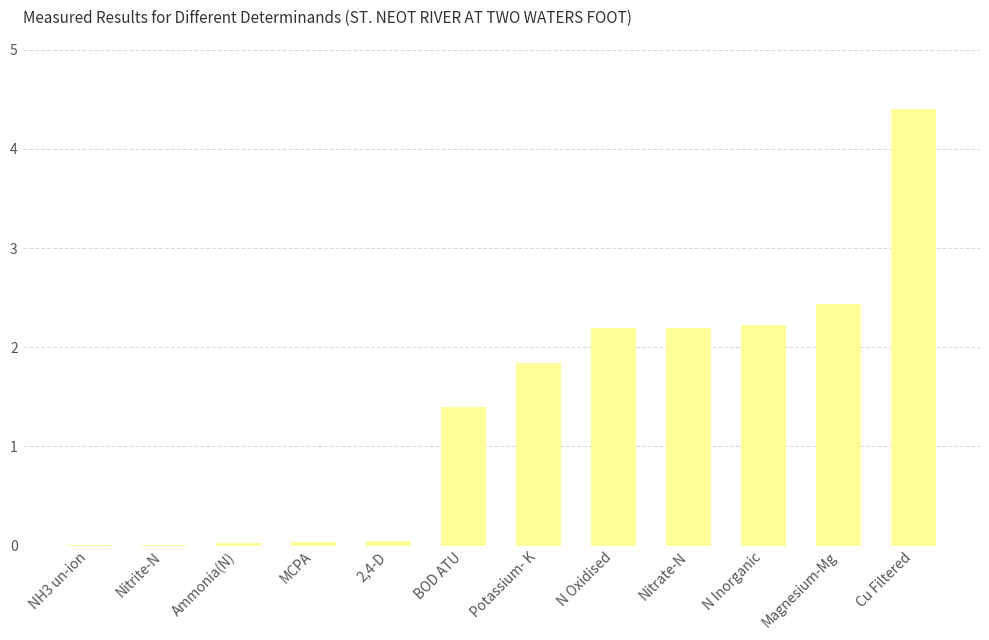

Which category has the highest value across all series?

Cu Filtered